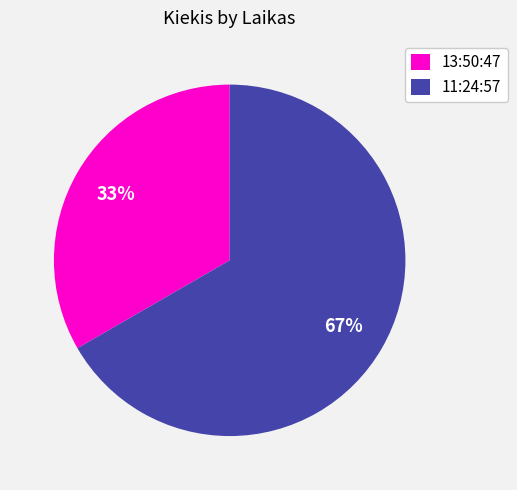

To the nearest percent, what portion does 13:50:47 represent?

33%